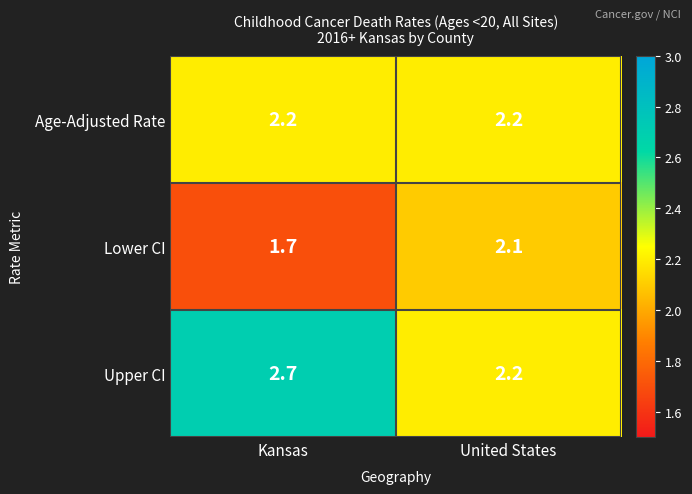

Between Kansas and United States, which series saw the biggest shift?

Upper CI